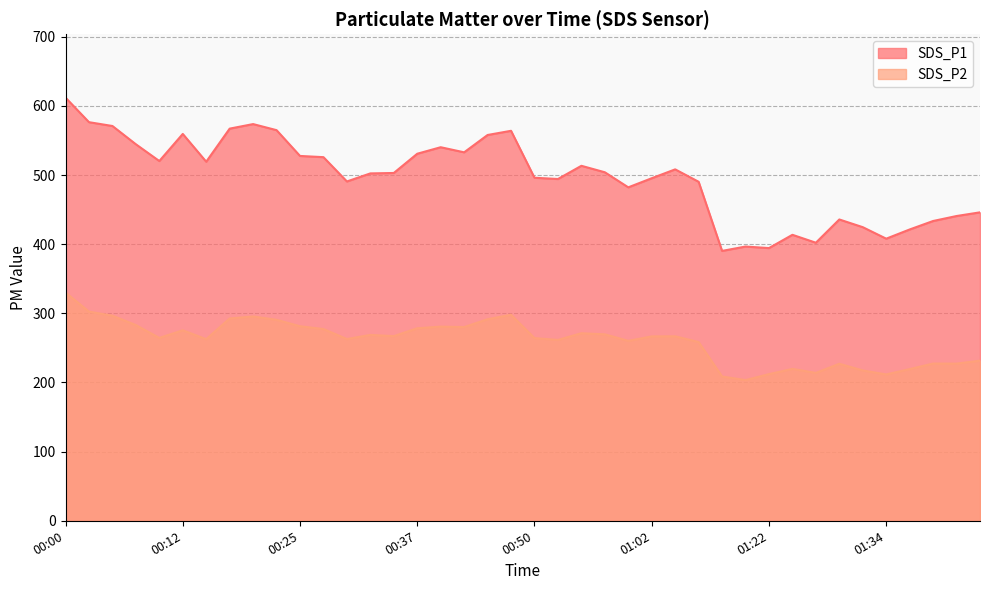

What is the spread (max minus min) of values at 01:00?

222.0